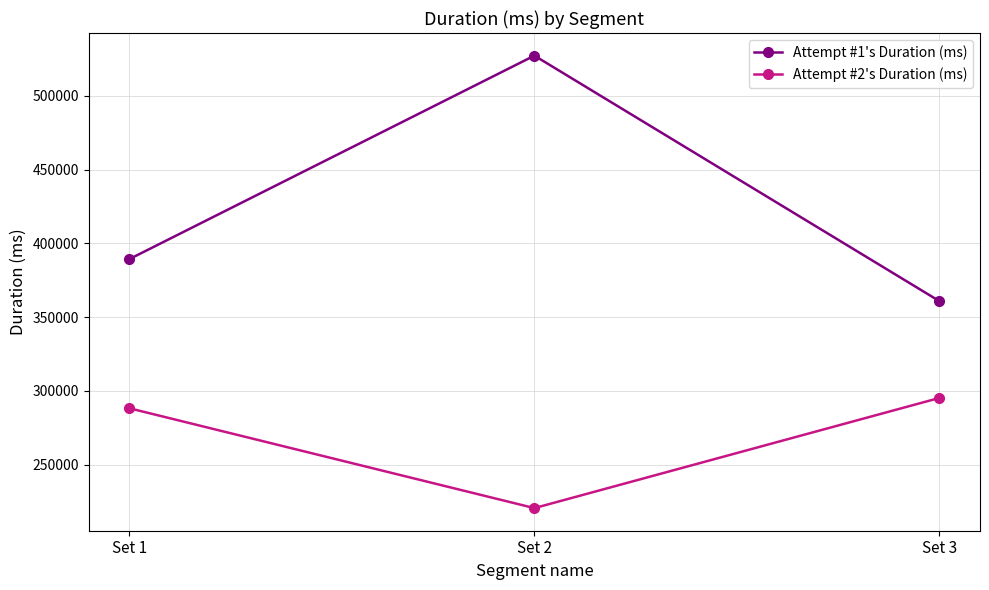

Reading left to right, list all the values displayed in this chart.

Attempt #1's Duration (ms): Set 1=389326	Set 2=527341	Set 3=360803
Attempt #2's Duration (ms): Set 1=288203	Set 2=220481	Set 3=295207